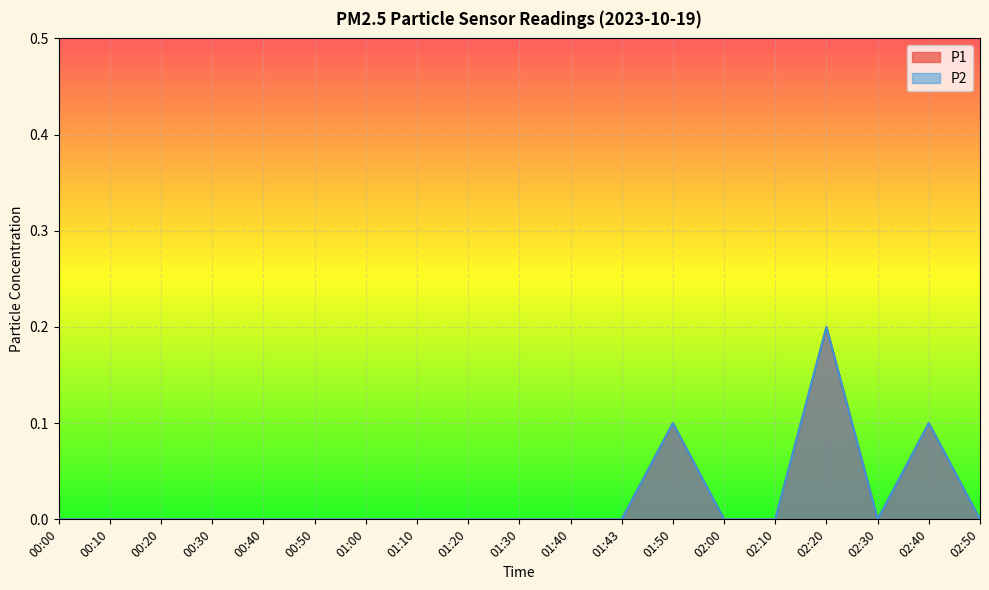

Reading left to right, transcribe all the data shown in this chart.

P1: 00:00=0.0	00:10=0.0	00:20=0.0	00:30=0.0	00:40=0.0	00:50=0.0	01:00=0.0	01:10=0.0	01:20=0.0	01:30=0.0	01:40=0.0	01:43=0.0	01:50=0.1	02:00=0.0	02:10=0.0	02:20=0.2	02:30=0.0	02:40=0.1	02:50=0.0
P2: 00:00=0.0	00:10=0.0	00:20=0.0	00:30=0.0	00:40=0.0	00:50=0.0	01:00=0.0	01:10=0.0	01:20=0.0	01:30=0.0	01:40=0.0	01:43=0.0	01:50=0.1	02:00=0.0	02:10=0.0	02:20=0.2	02:30=0.0	02:40=0.1	02:50=0.0